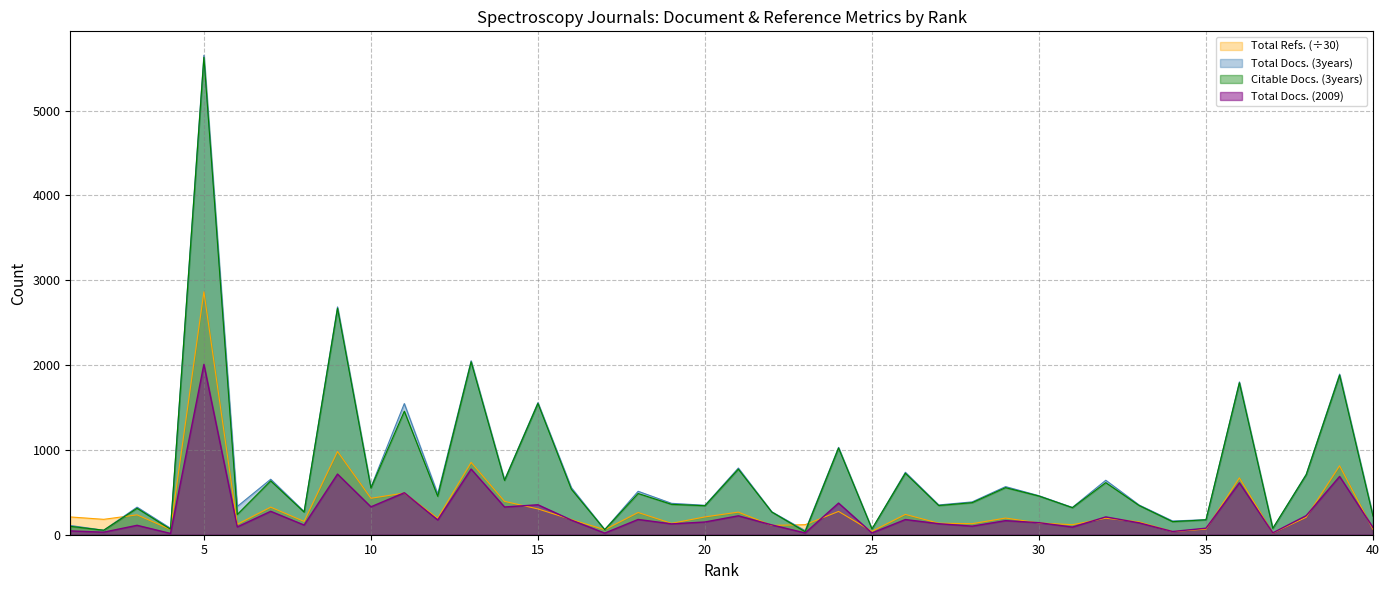

True or false: Total Refs. and Citable Docs. (3years) cross at least once.

True